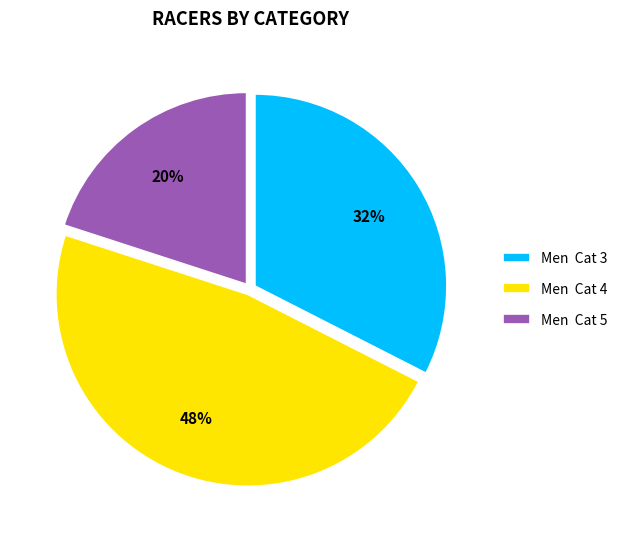

What is the largest slice in the pie chart?

Men Cat 4